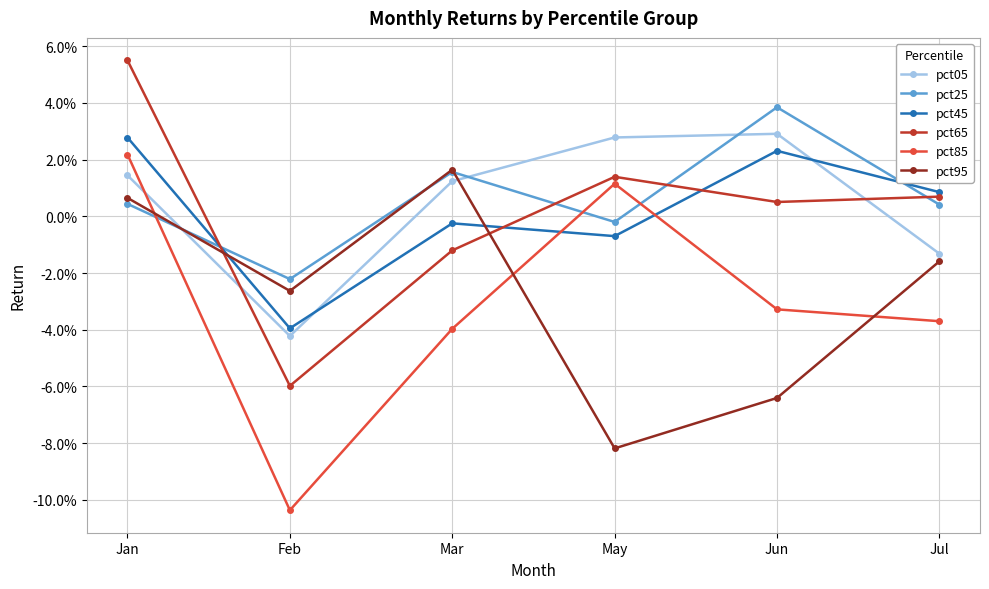

Reading left to right, extract all data points from this chart.

pct05: Jan=0.0	Feb=-0.0	Mar=0.0	May=0.0	Jun=0.0	Jul=-0.0
pct25: Jan=0.0	Feb=-0.0	Mar=0.0	May=-0.0	Jun=0.0	Jul=0.0
pct45: Jan=0.0	Feb=-0.0	Mar=-0.0	May=-0.0	Jun=0.0	Jul=0.0
pct65: Jan=0.1	Feb=-0.1	Mar=-0.0	May=0.0	Jun=0.0	Jul=0.0
pct85: Jan=0.0	Feb=-0.1	Mar=-0.0	May=0.0	Jun=-0.0	Jul=-0.0
pct95: Jan=0.0	Feb=-0.0	Mar=0.0	May=-0.1	Jun=-0.1	Jul=-0.0